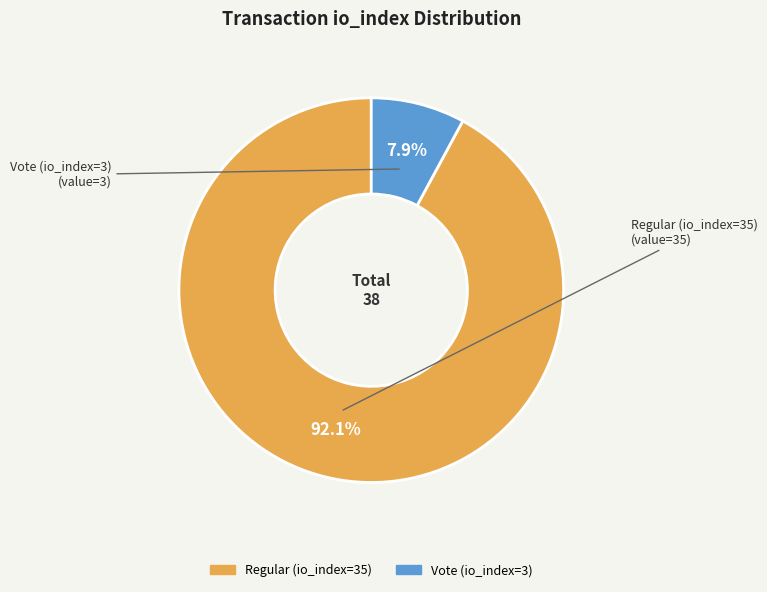

Which has a higher value, Regular (io_index=35) or Vote (io_index=3)?

Regular (io_index=35)